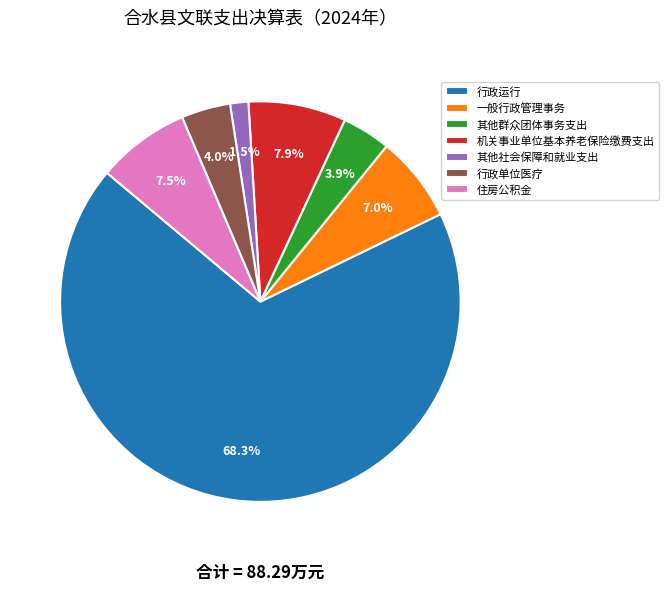

Approximately how many times larger is the value at 住房公积金 compared to 一般行政管理事务?

1.1